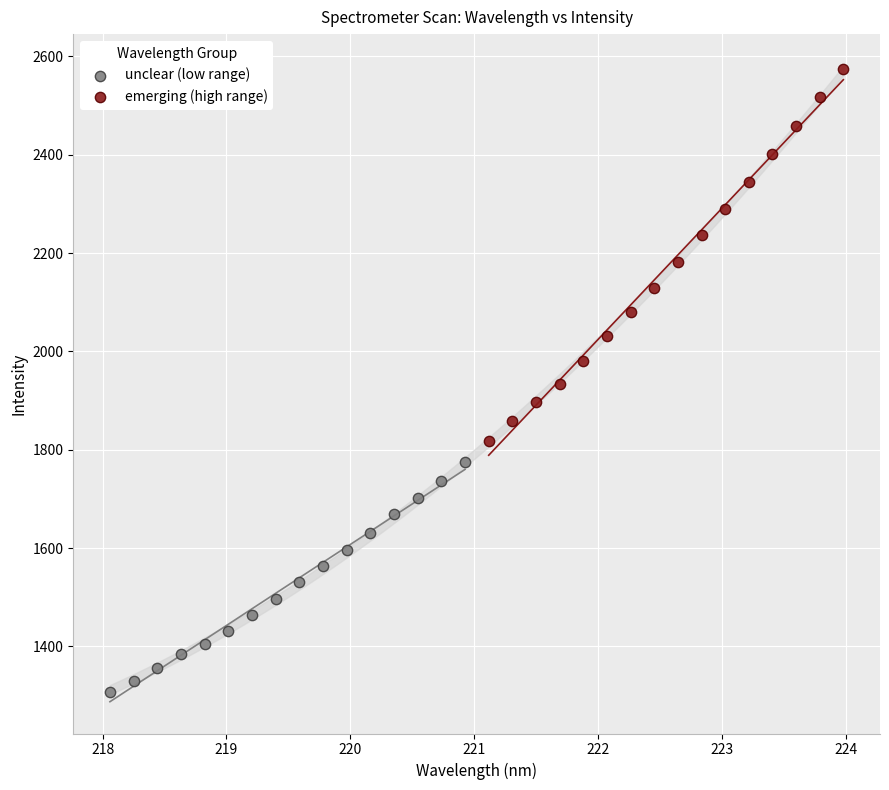

Which series reaches the maximum Y coordinate?

emerging (high range)